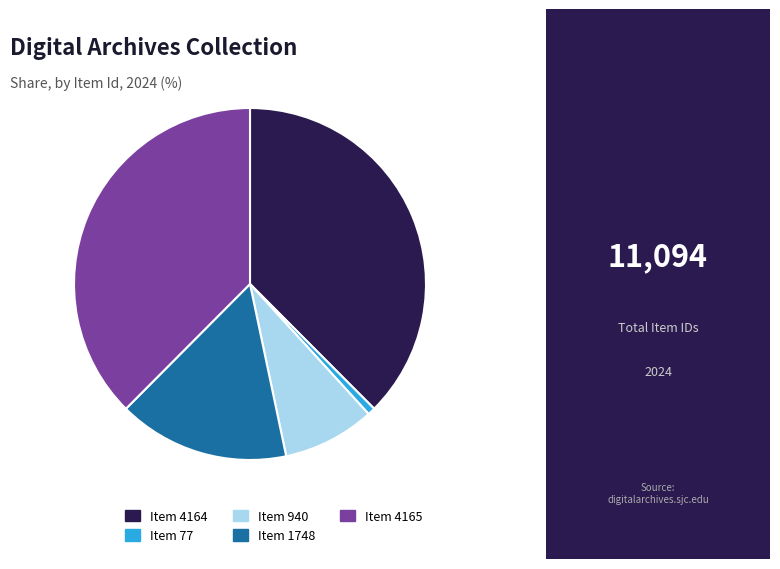

Which has a higher value, Item 1748 or Item 4164?

Item 4164